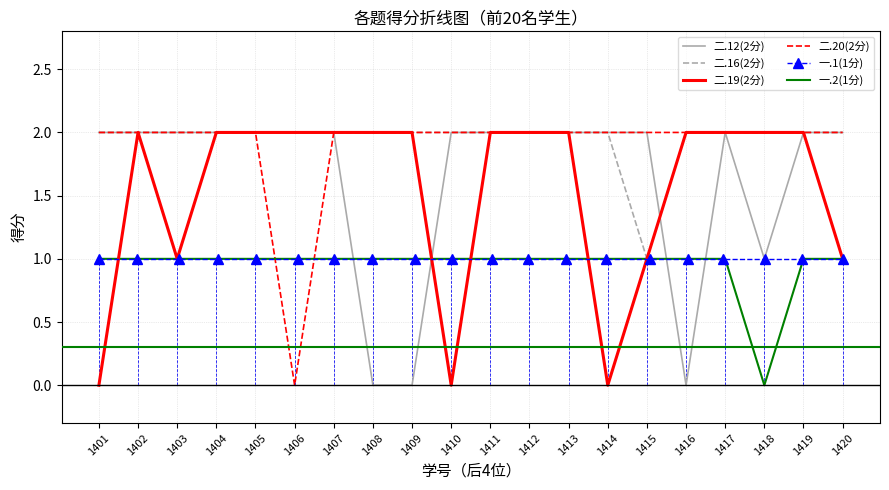

List the series in order of their peak value, highest first.

二.12(2分), 二.16(2分), 二.19(2分), 二.20(2分), 一.1(1分), 一.2(1分)